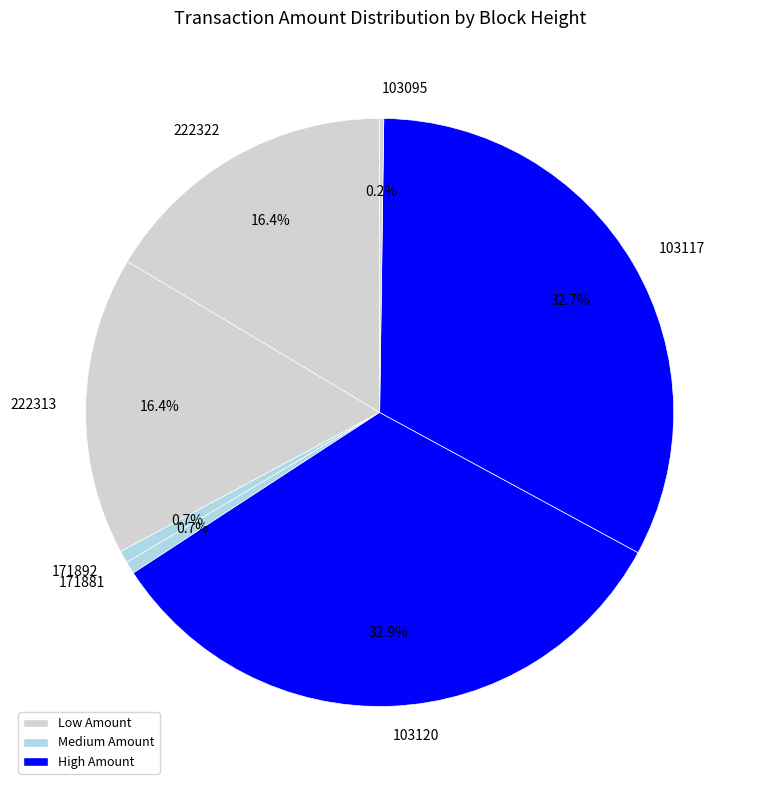

Is it true that 103120 is 33% of the pie?

True